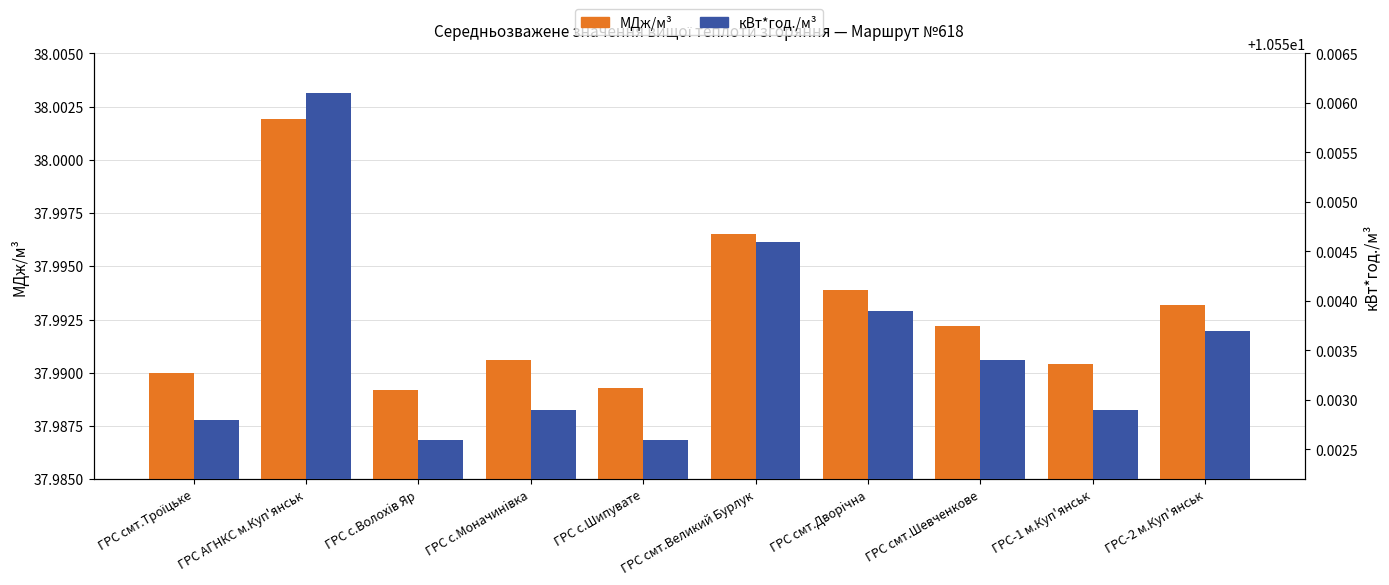

Which category has the lowest value in the МДж/м³ series?

ГРС с.Волохiв Яр